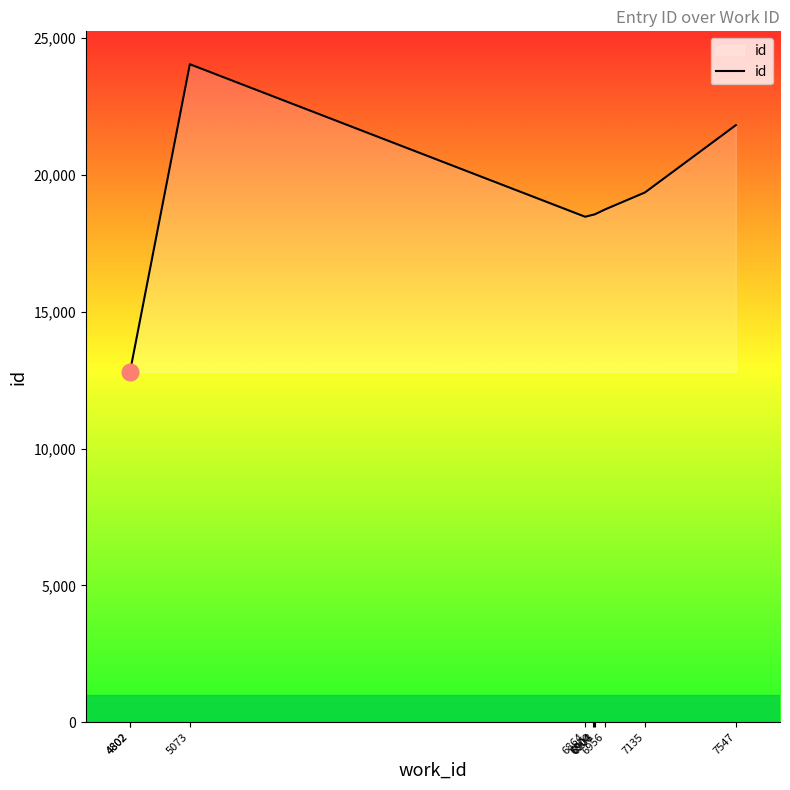

What is the change in value from 6956 to 7547?

+3076